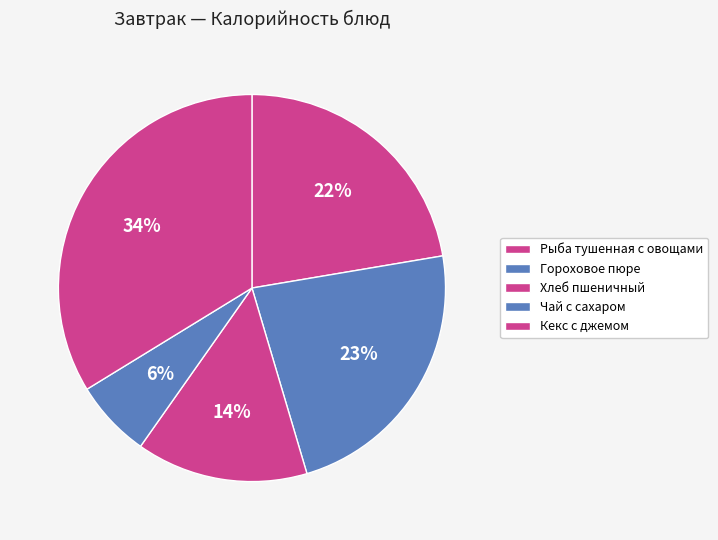

Do Гороховое пюре and Кекс с джемом together represent more than half of the pie?

Yes